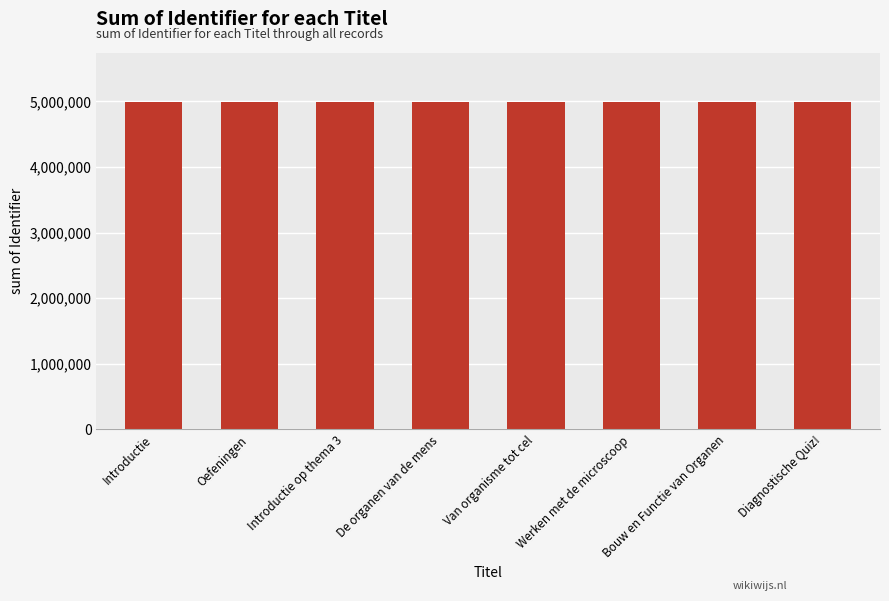

True or false: the data shows 7335474 at De organen van de mens.

False